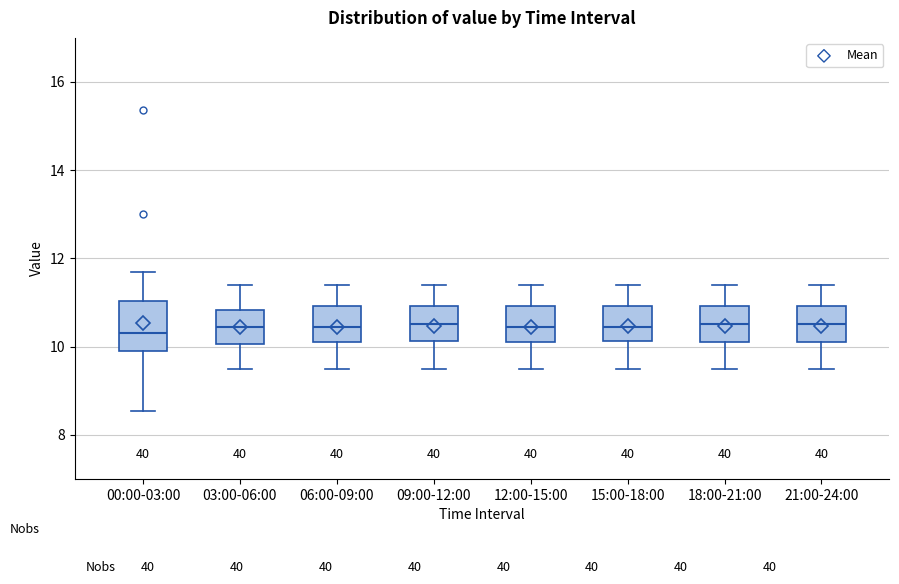

Where is the upper edge of the box for 09:00-12:00 on the y-axis? The values are not printed on the chart, so give them approximately, as read against the axis.

11.0